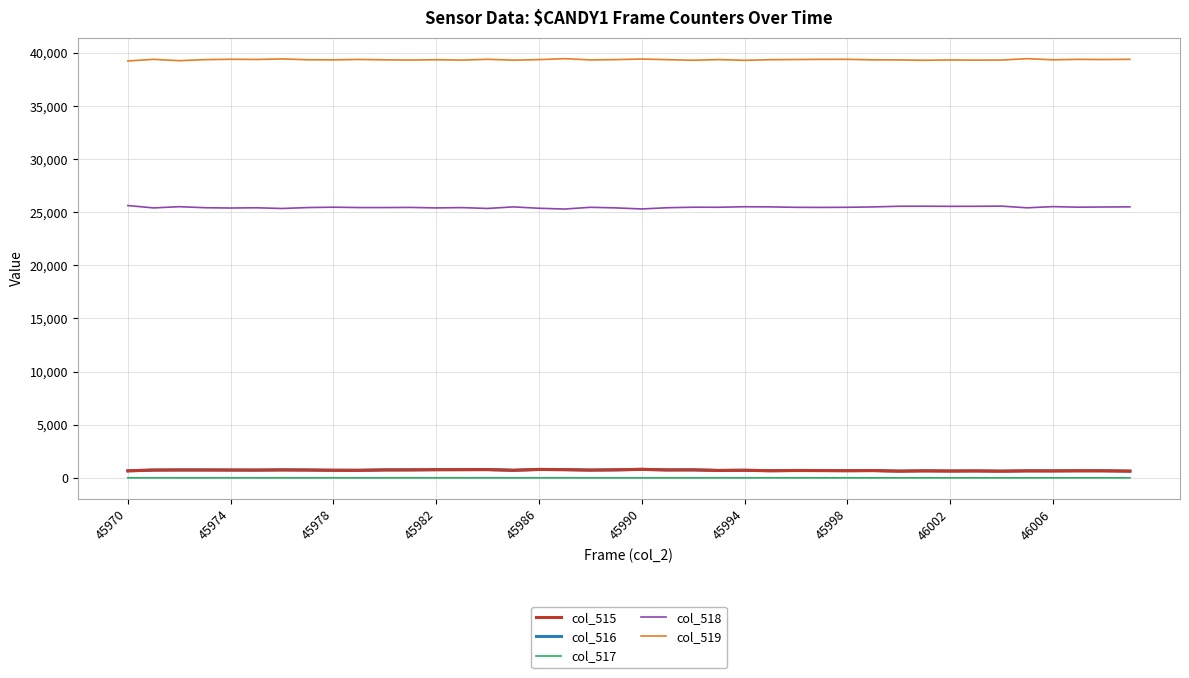

Which series has the largest total across all categories?

col_519